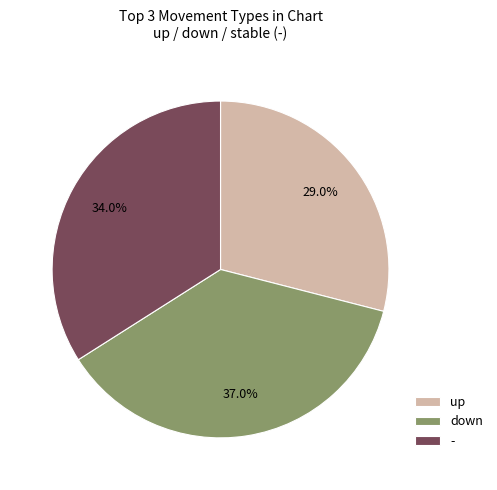

The up slice represents 18% of the pie. True or false?

False